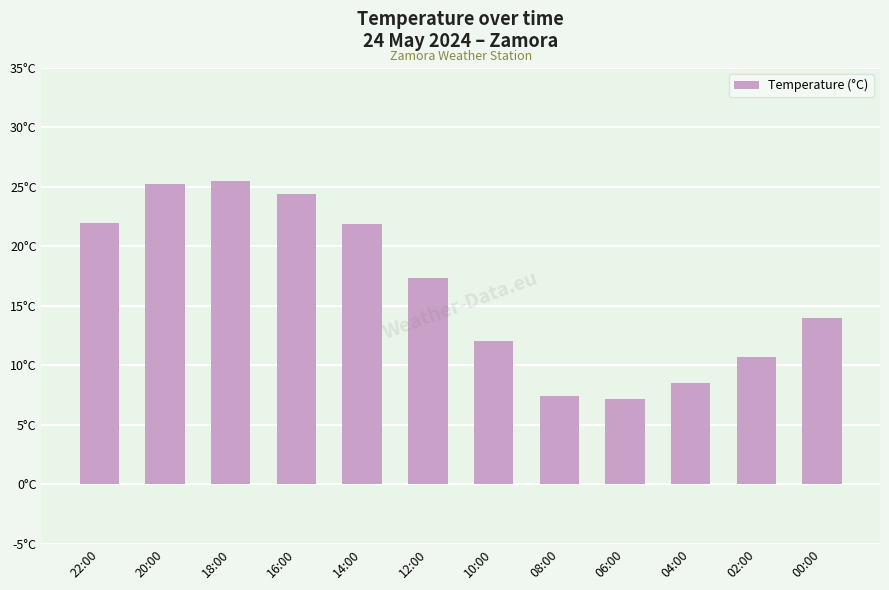

Does the chart contain any negative values?

No